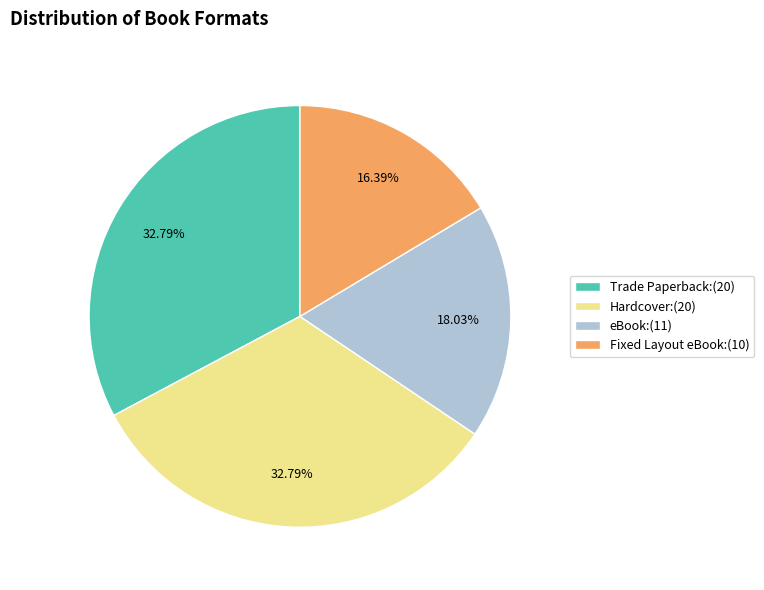

What is the ratio of the value at Trade Paperback to the value at Fixed Layout eBook?

2.0